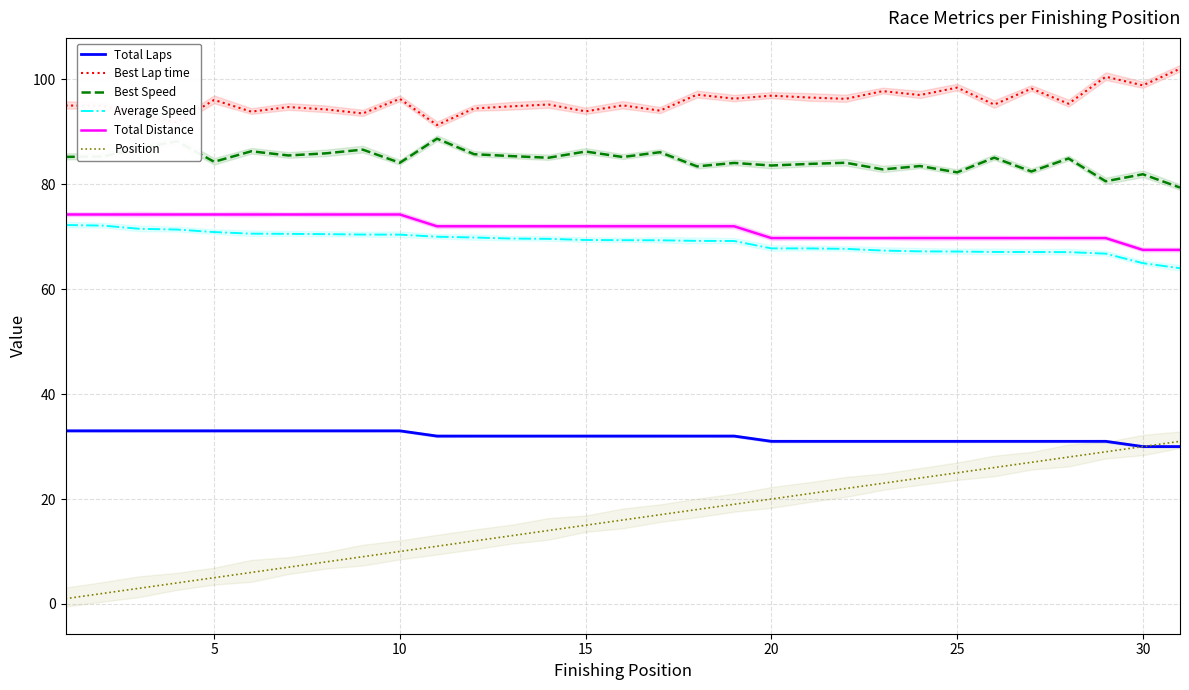

Rank the series at 30 from highest to lowest value.

Best Lap time, Best Speed, Total Distance, Average Speed, Total Laps, Position